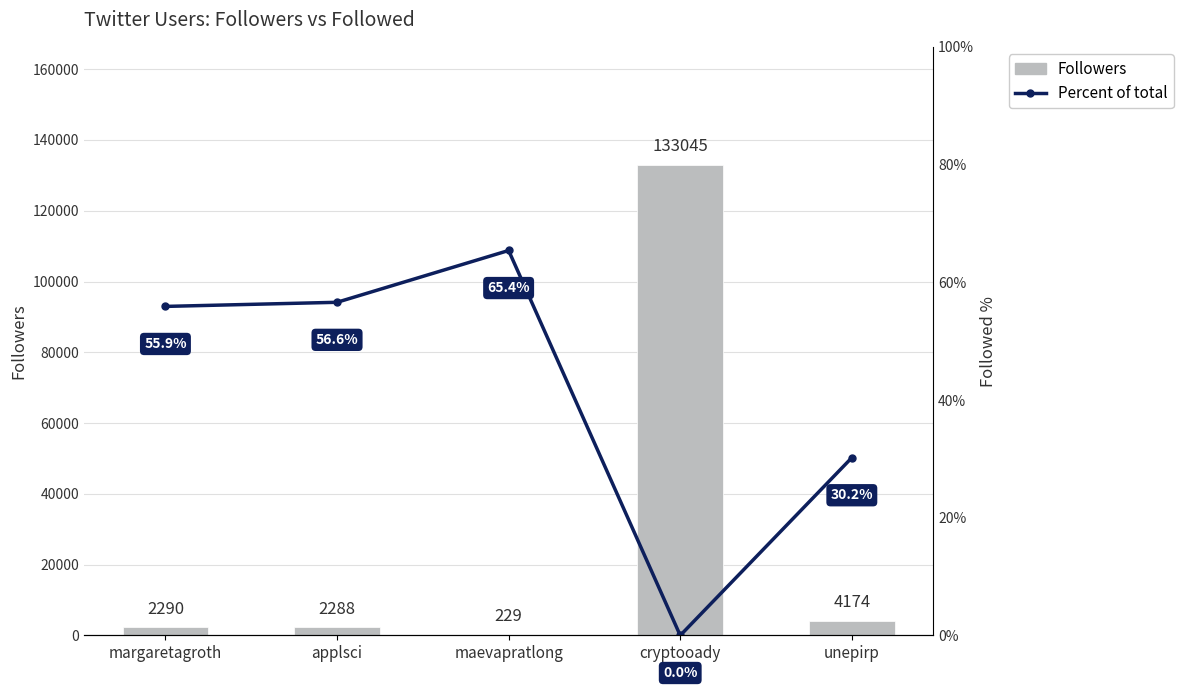

Which series has the largest range (max minus min)?

Followers